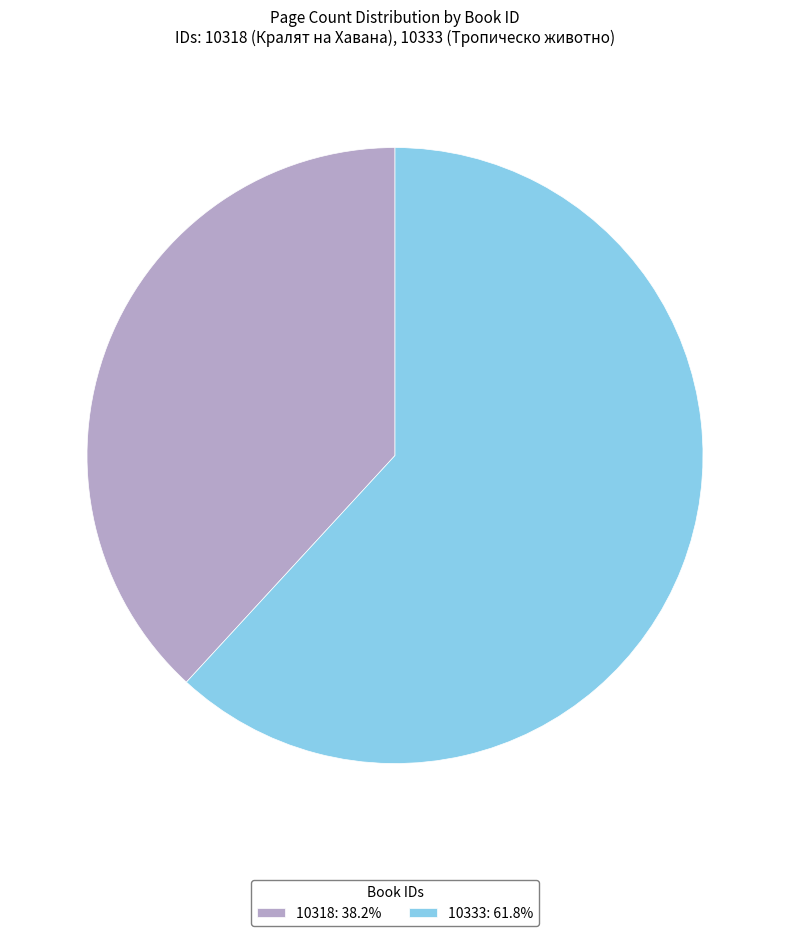

Which category has the smallest portion of the pie?

10318